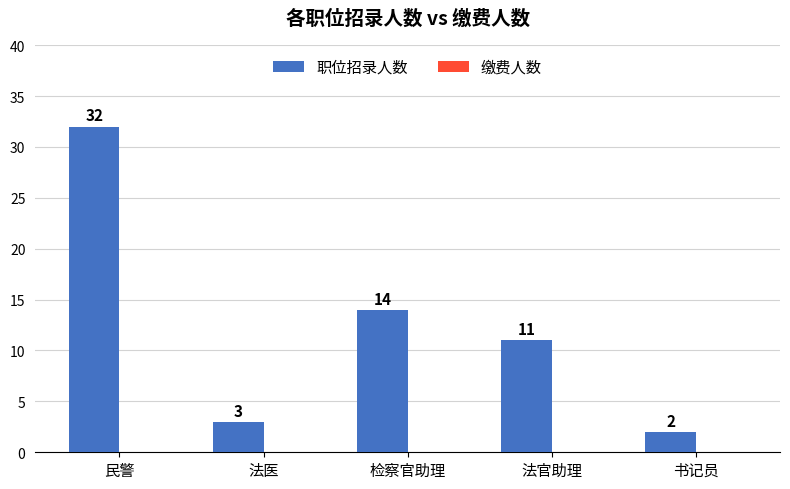

Reading left to right, extract all data points from this chart.

民警=32	法医=3	检察官助理=14	法官助理=11	书记员=2